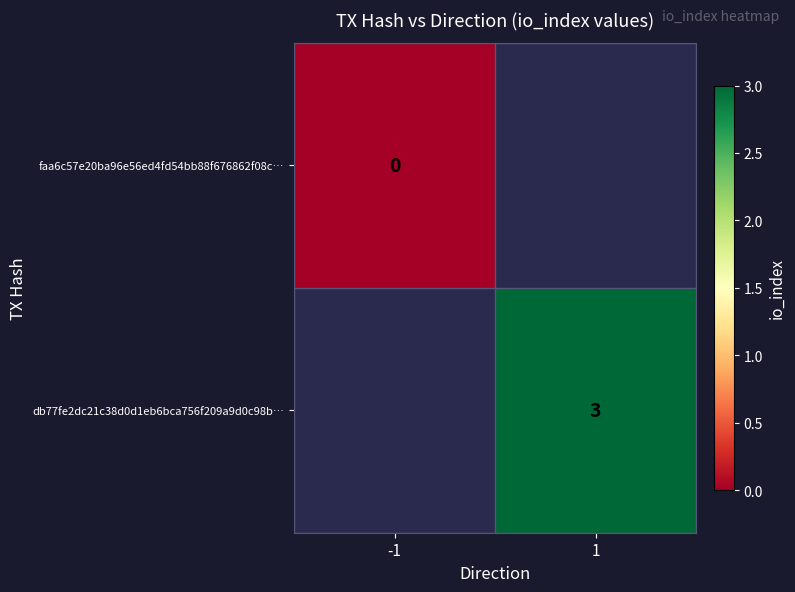

Between -1 and 1, which is larger?

1